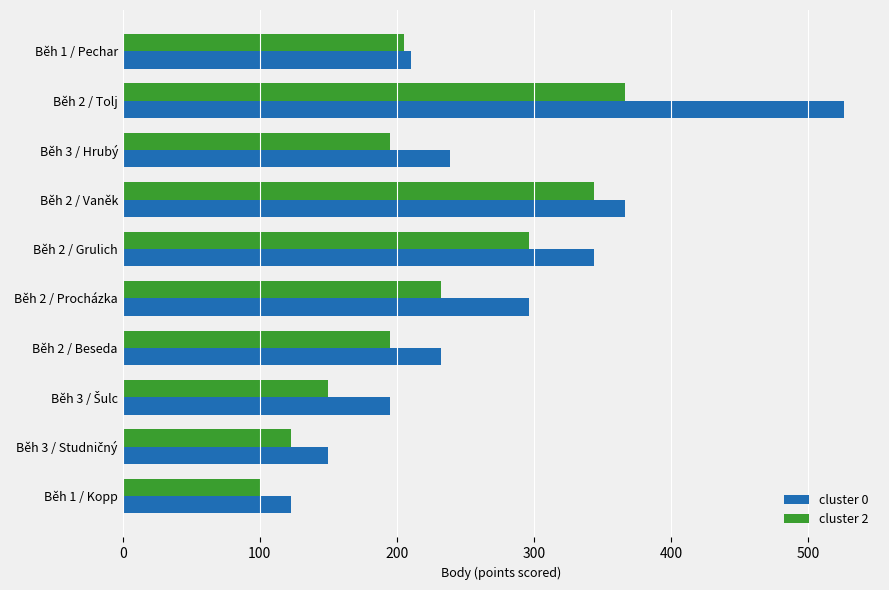

Which series has the largest range (max minus min)?

cluster 0